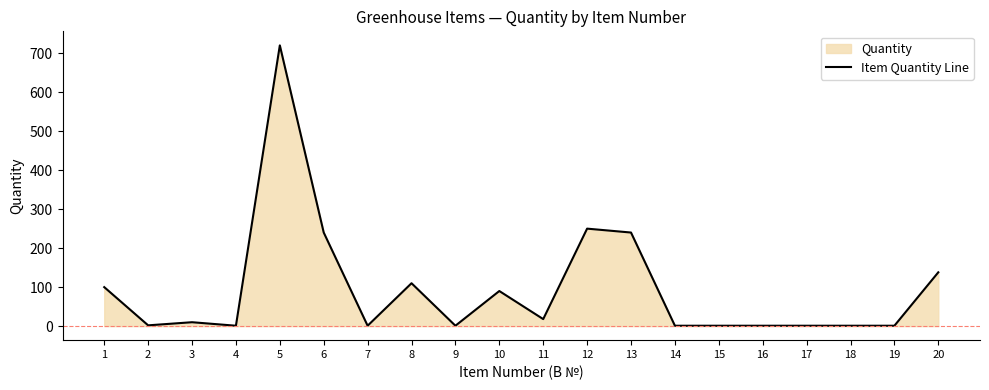

Which category has the lowest value across all series?

4